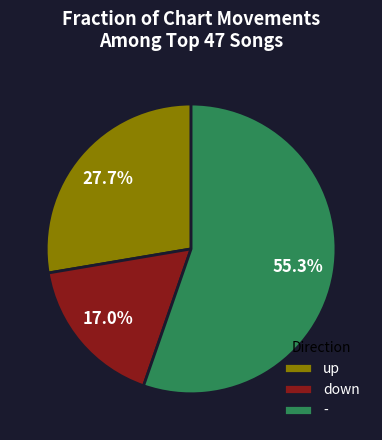

What is the majority slice?

-